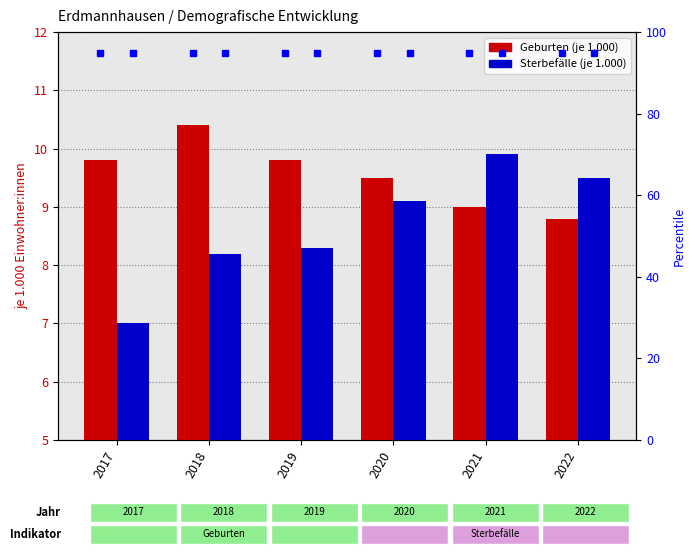

Which series has the largest total across all categories?

Geburten